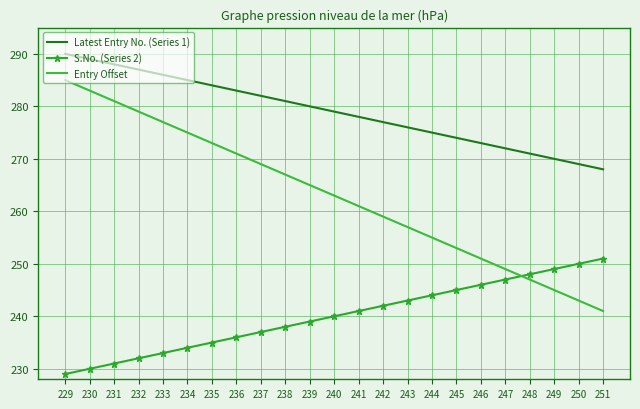

What is the total value across all series at 234?

794